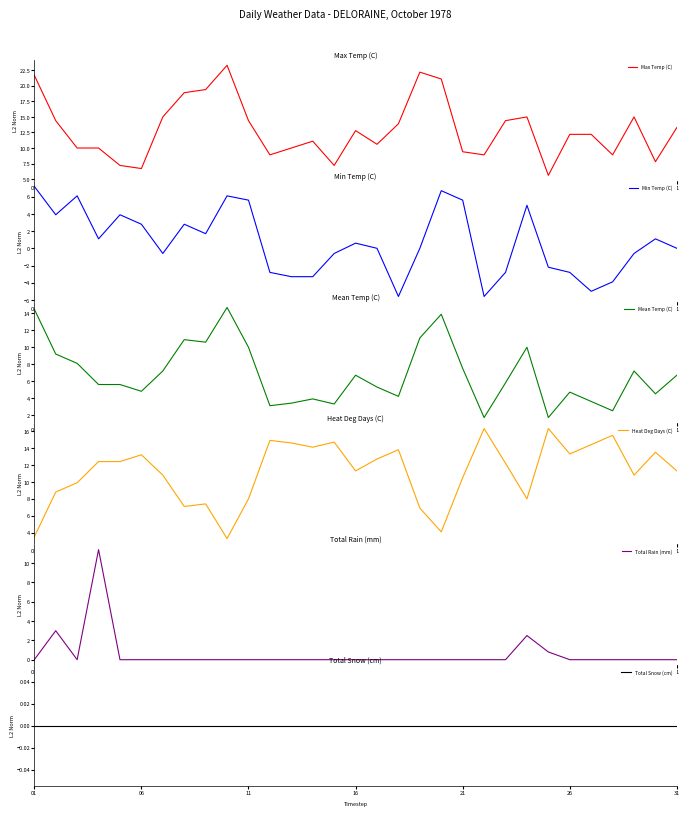

The Max Temp (C) series shows 13.3 at 31. True or false?

True